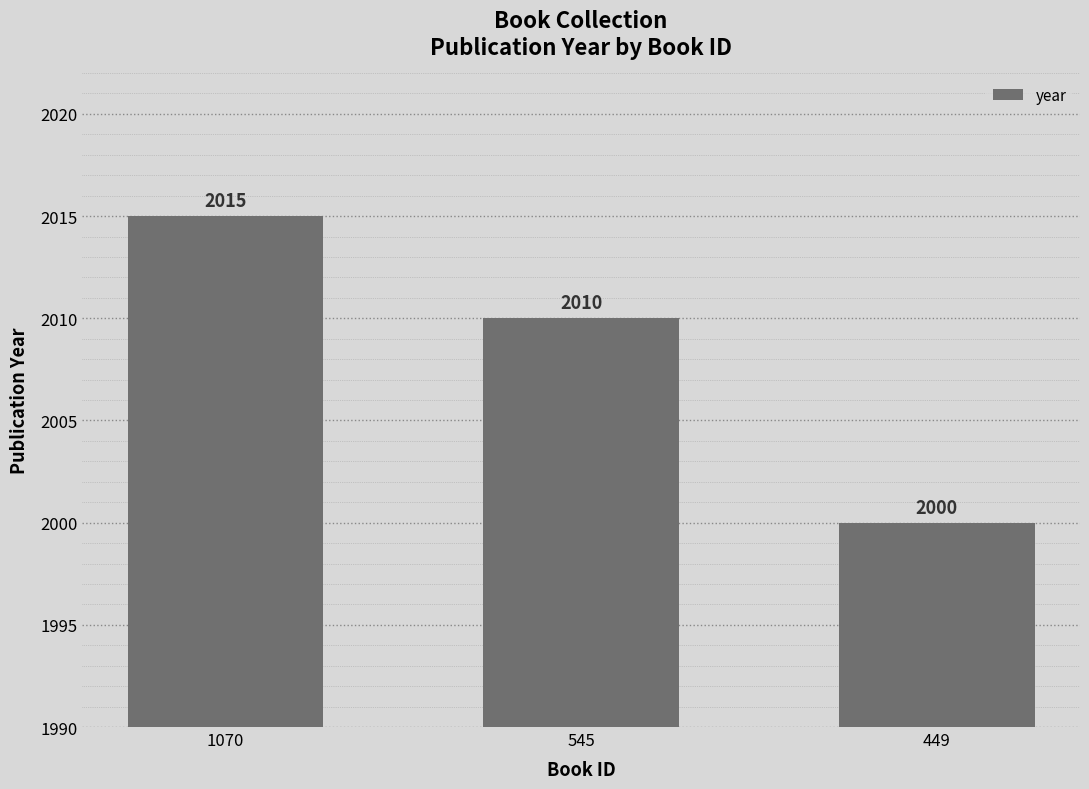

List the labels in order of value, largest first.

1070, 545, 449